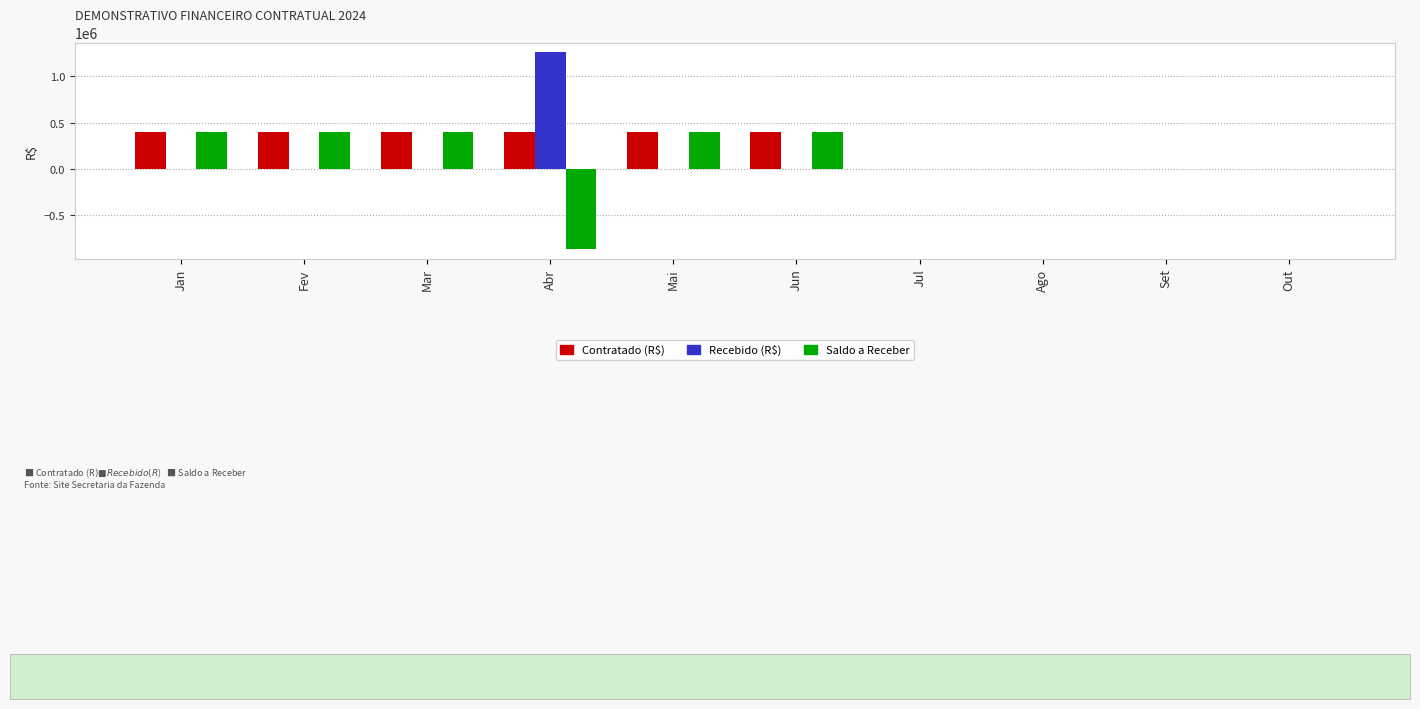

True or false: Recebido (R$) has a value of 636716.3 at Fev.

False